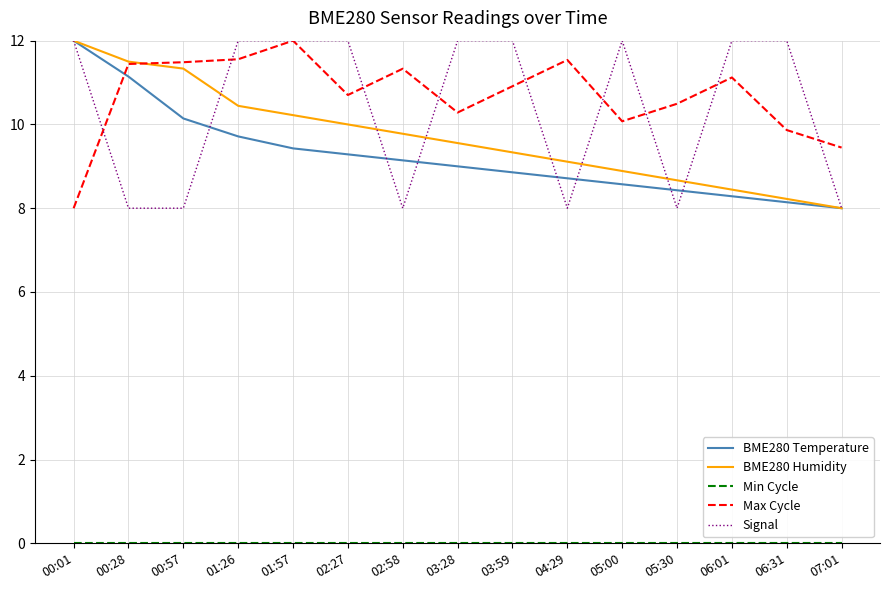

What position from the right is 03:28?

8